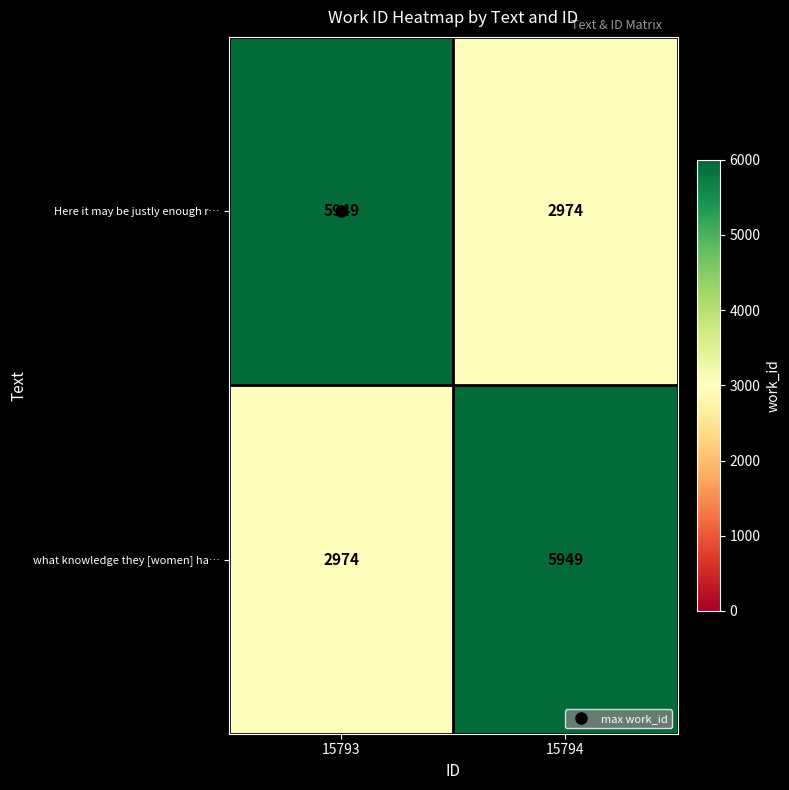

What is the greatest value displayed?

5949